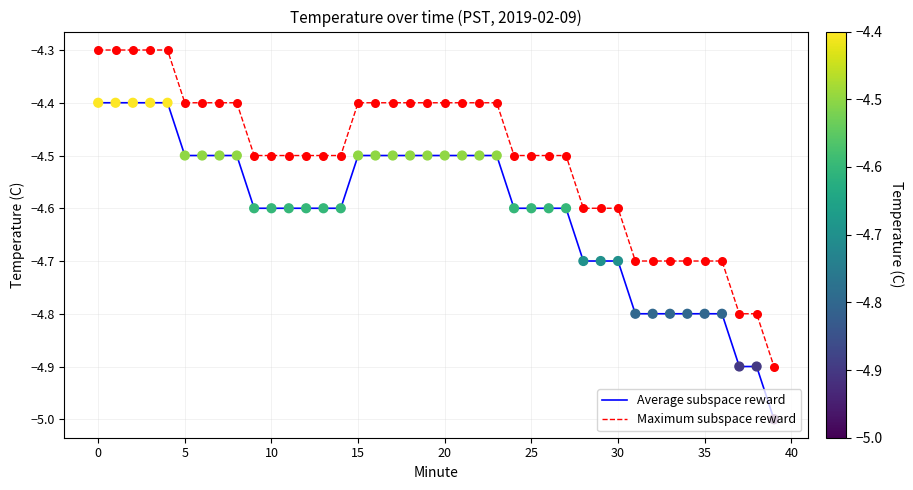

True or false: Average subspace reward and Maximum subspace reward cross at least once.

False